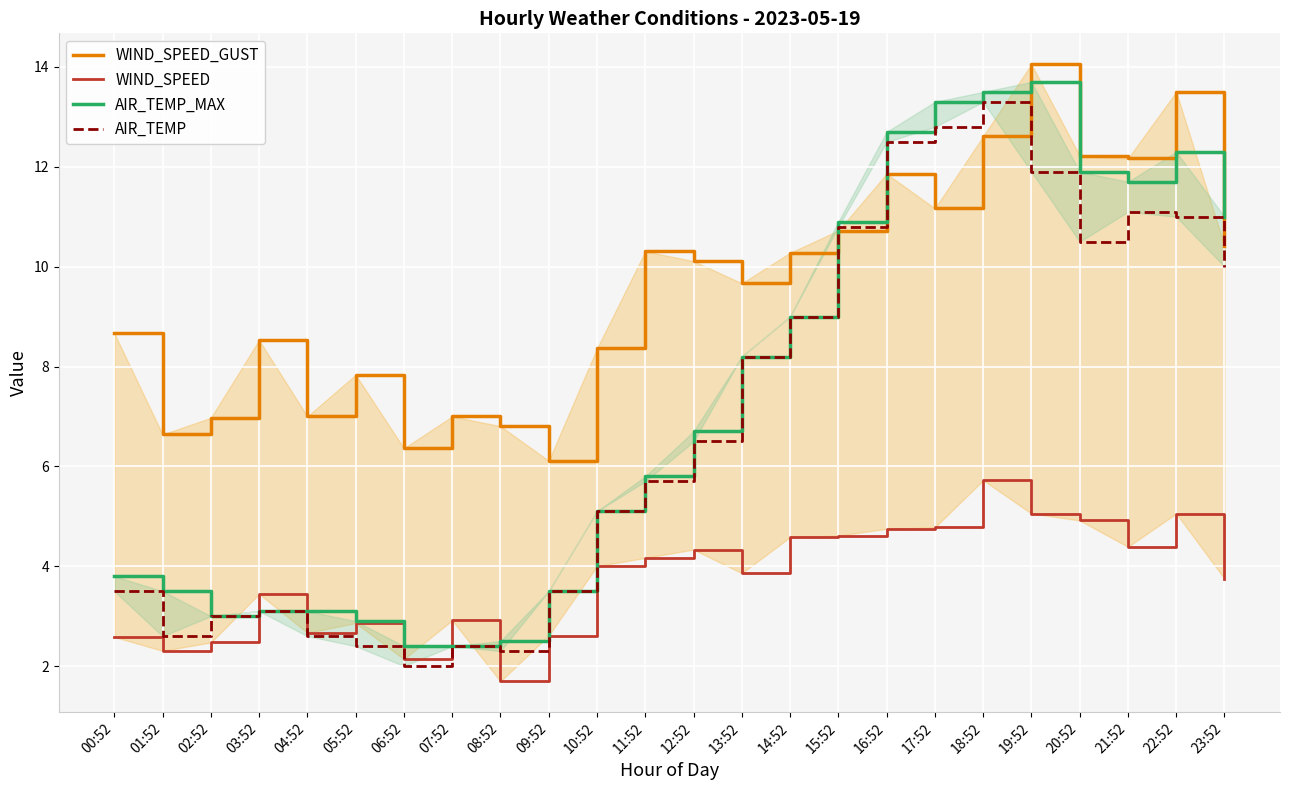

How many data points does each series have?

24